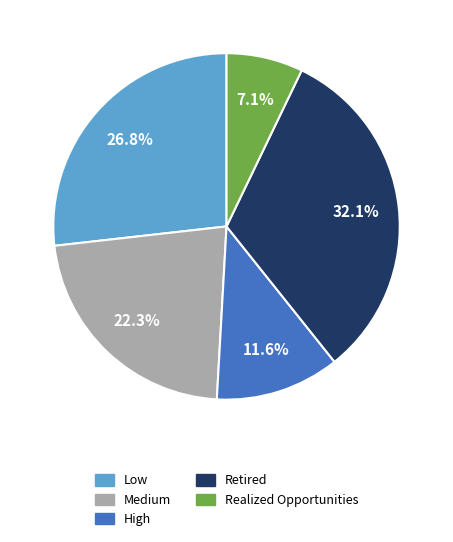

True or false: Medium accounts for 22% of the total.

True